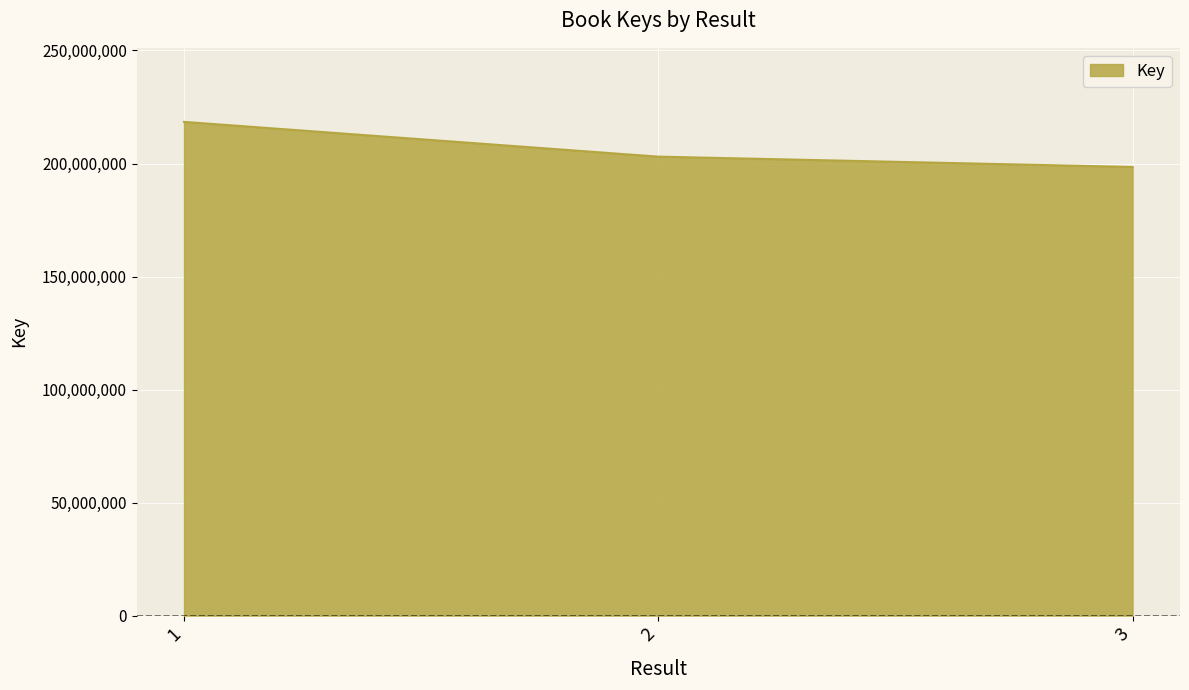

What is the sum of the values at 2 and 3?

401499239